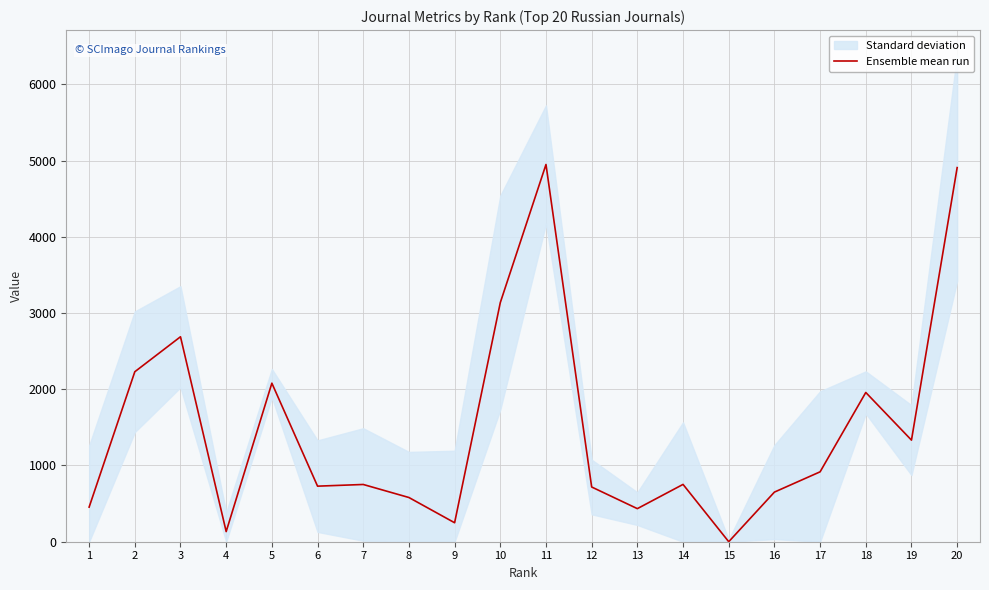

Rank the categories by value from lowest to highest.

15, 4, 9, 13, 1, 8, 16, 12, 6, 7, 14, 17, 19, 18, 5, 2, 3, 10, 20, 11